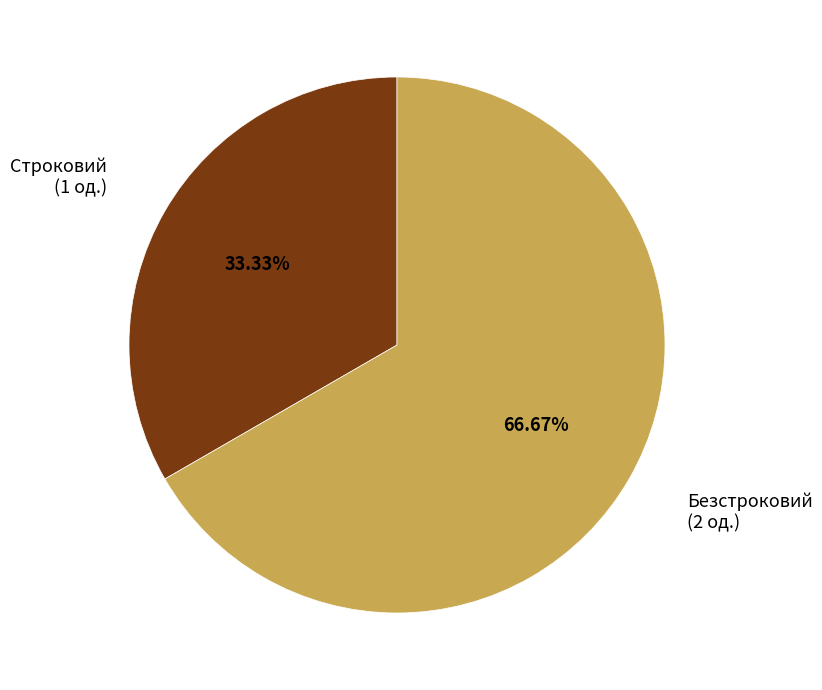

Combined, do Безстроковий and Строковий account for over 50%?

Yes